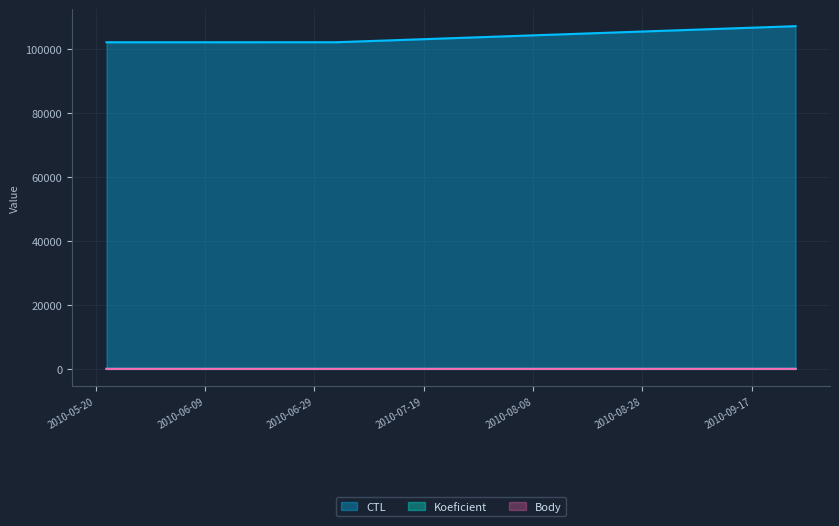

What are all the series names shown in the legend?

CTL, Koeficient, Body